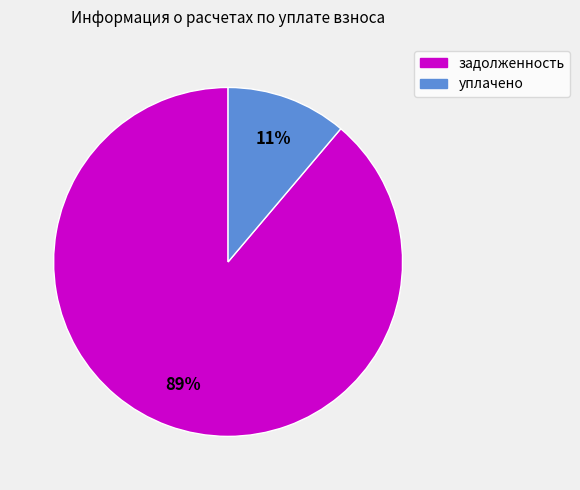

To the nearest percent, what is the combined percentage of уплачено and задолженность?

100%